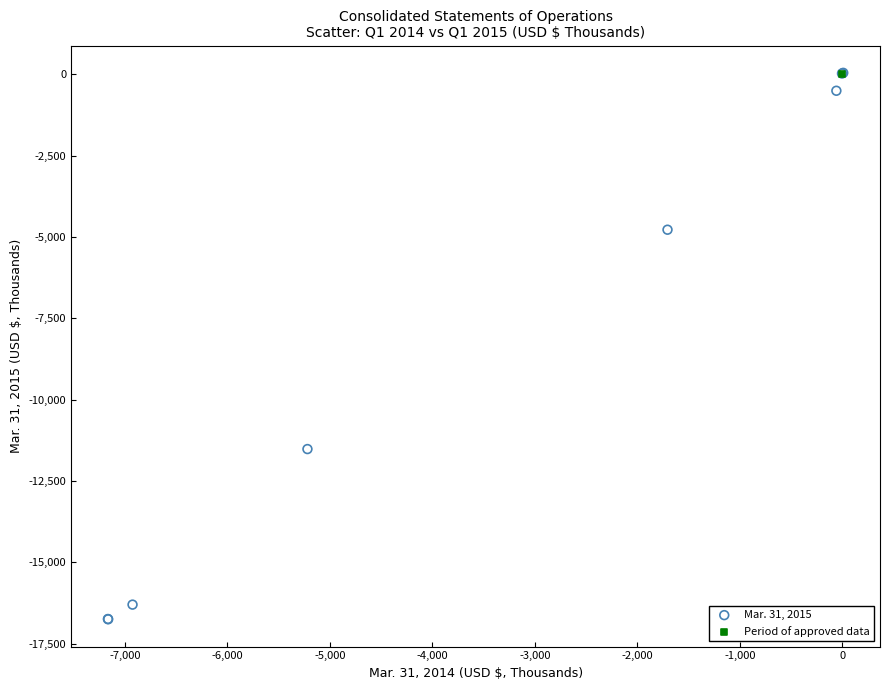

What are all the series names shown in the legend?

Mar. 31, 2015, Period of approved data